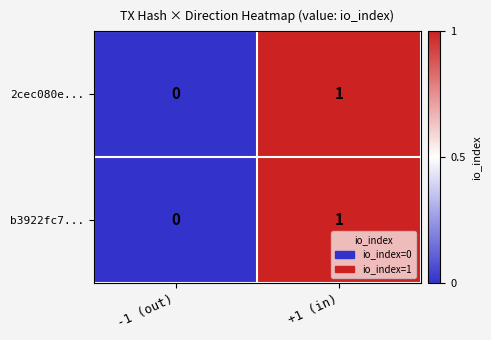

At which label is b3922fc7... closest to 0?

-1 (out)